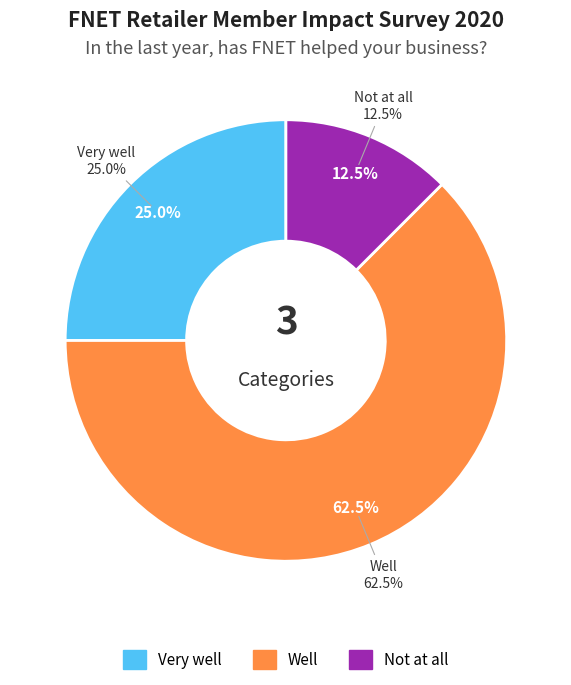

Is Well the majority of the pie?

Yes